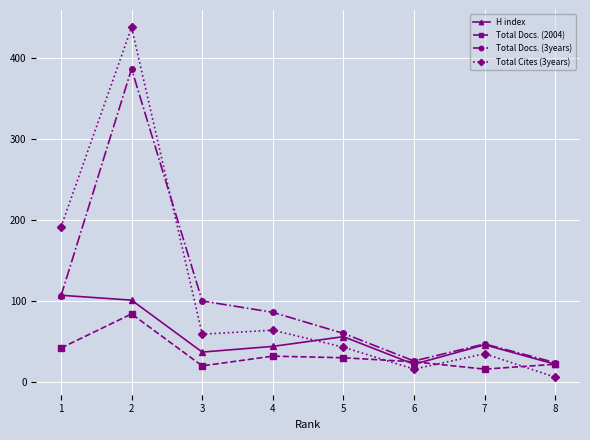

Read the H index value at 7, to the nearest 5.

45